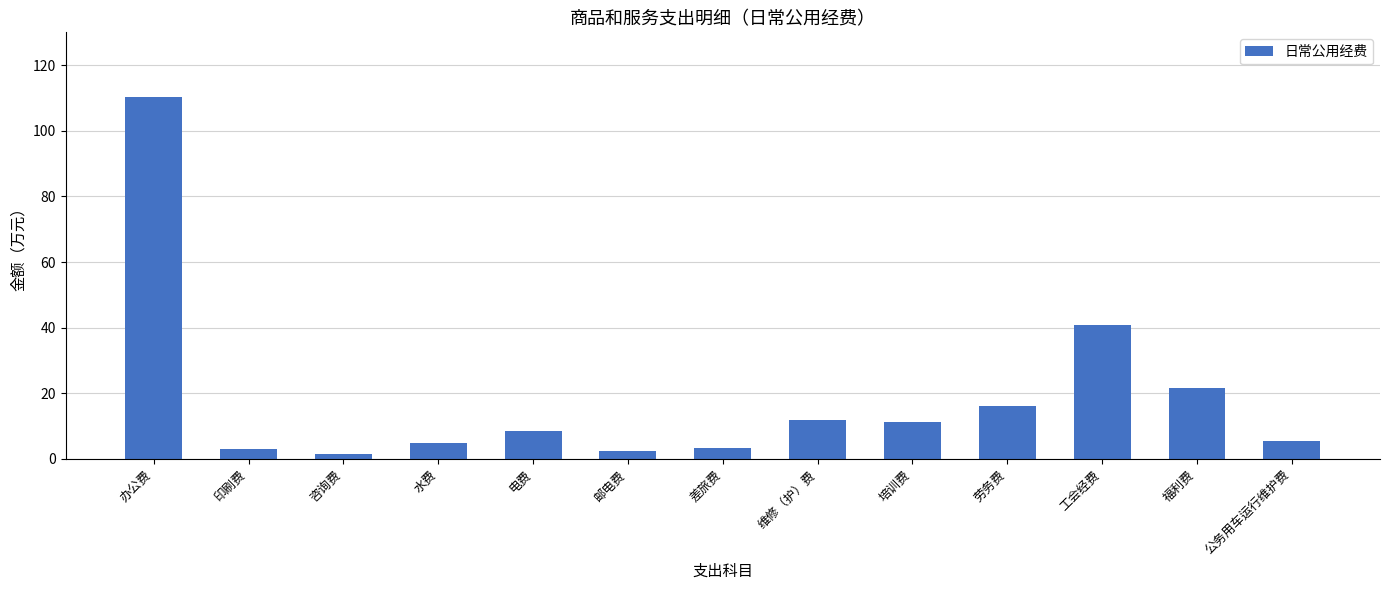

Between 工会经费 and 维修（护）费, which is larger?

工会经费